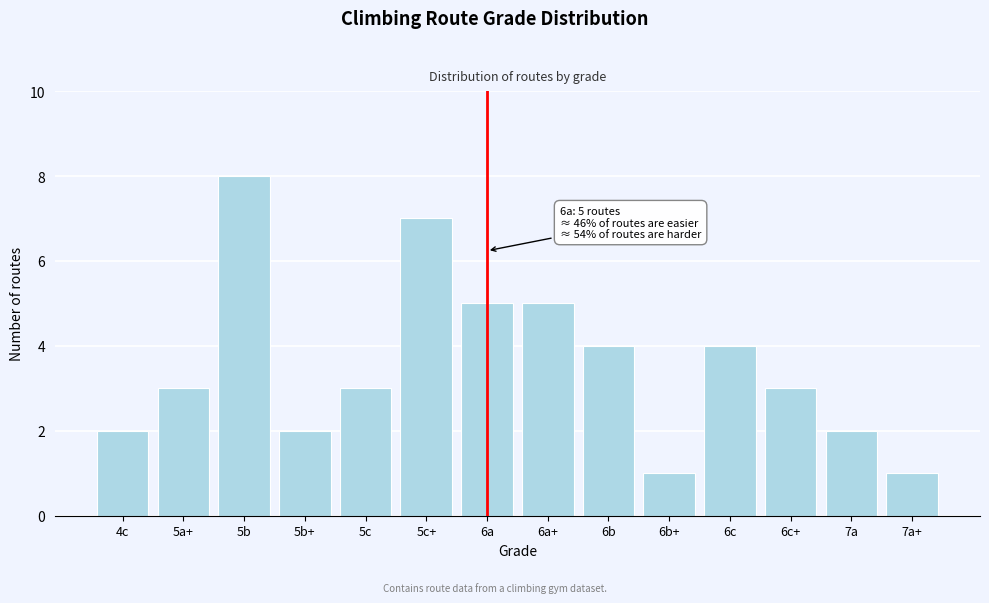

Reading right to left, what are all the values shown in this chart?

7a+=1	7a=2	6c+=3	6c=4	6b+=1	6b=4	6a+=5	6a=5	5c+=7	5c=3	5b+=2	5b=8	5a+=3	4c=2